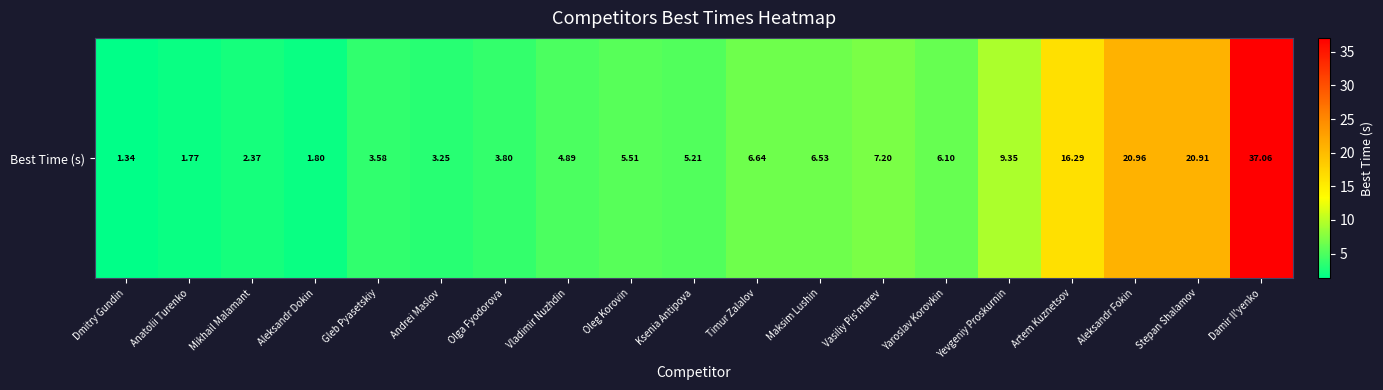

Reading right to left, what are all the values shown in this chart?

37.1	20.9	21.0	16.3	9.3	6.1	7.2	6.5	6.6	5.2	5.5	4.9	3.8	3.2	3.6	1.8	2.4	1.8	1.3